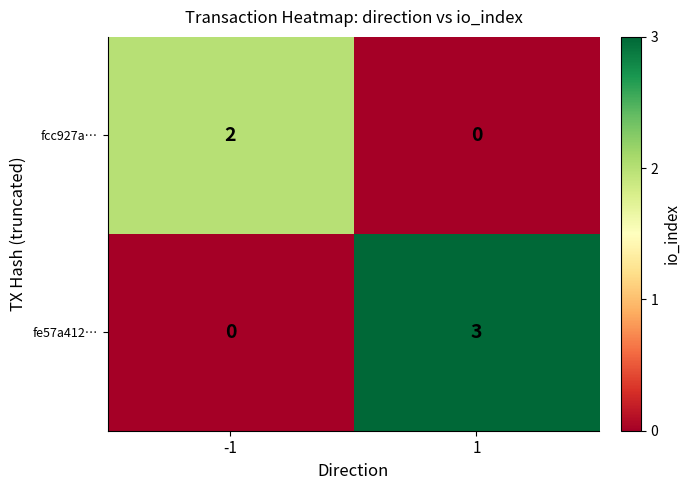

Rank the series at 1 from highest to lowest value.

fe57a412…, fcc927a…